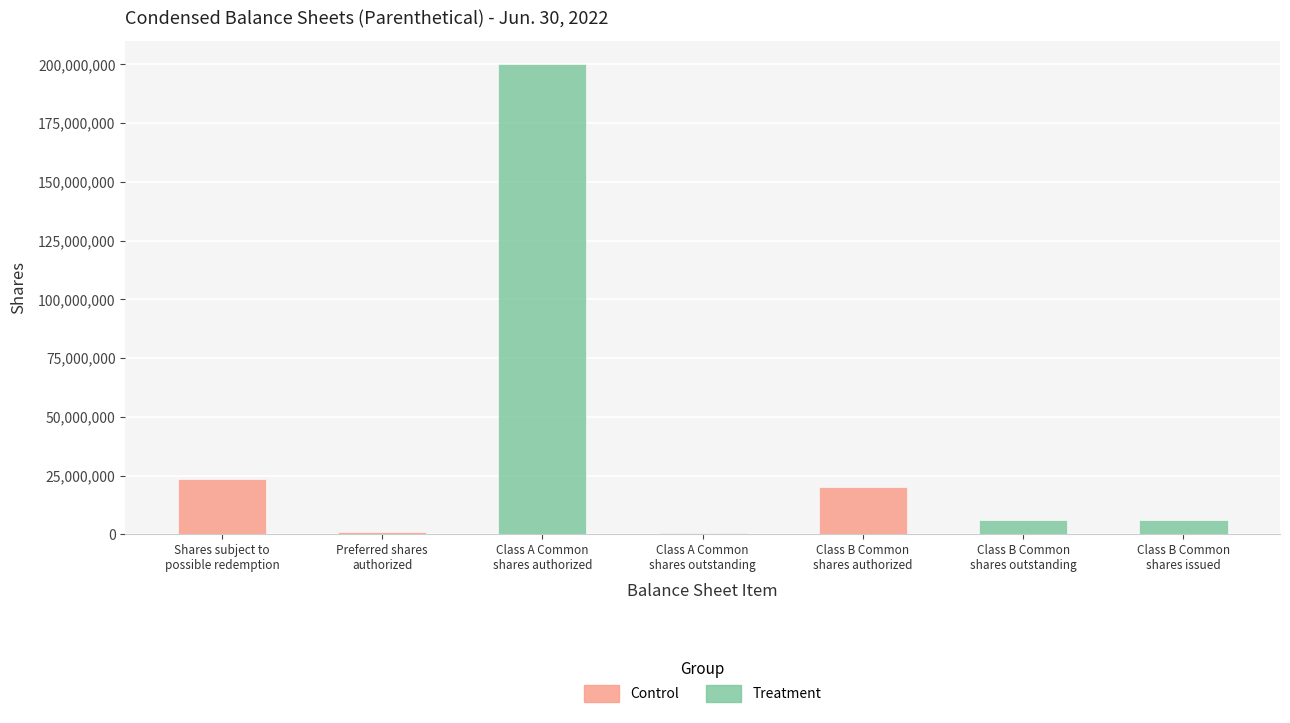

How many values are below 5913196?

2